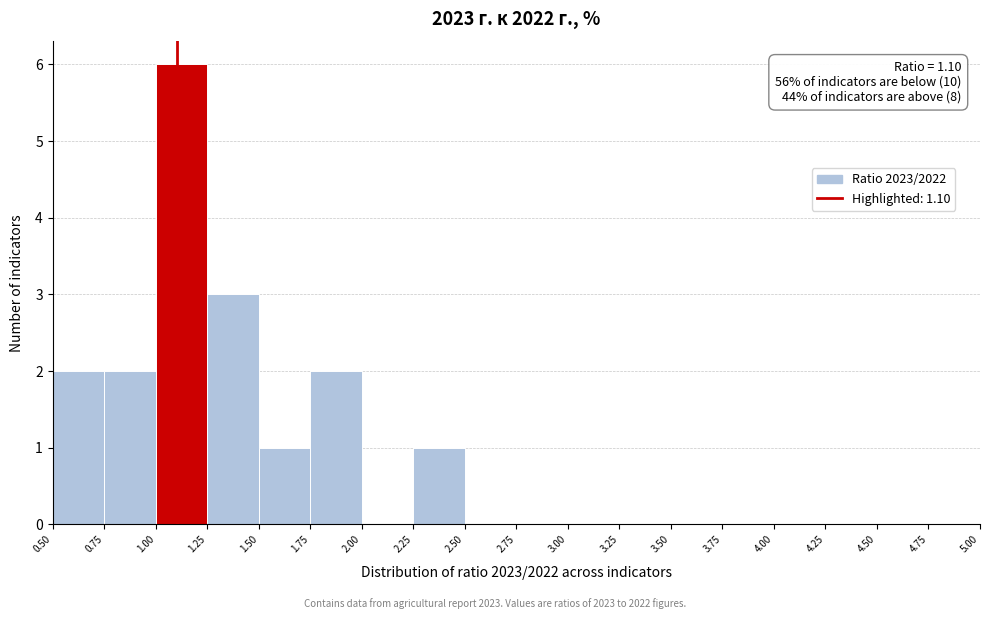

Over which range of the x-axis is the bar tallest?

1.00 to 1.25